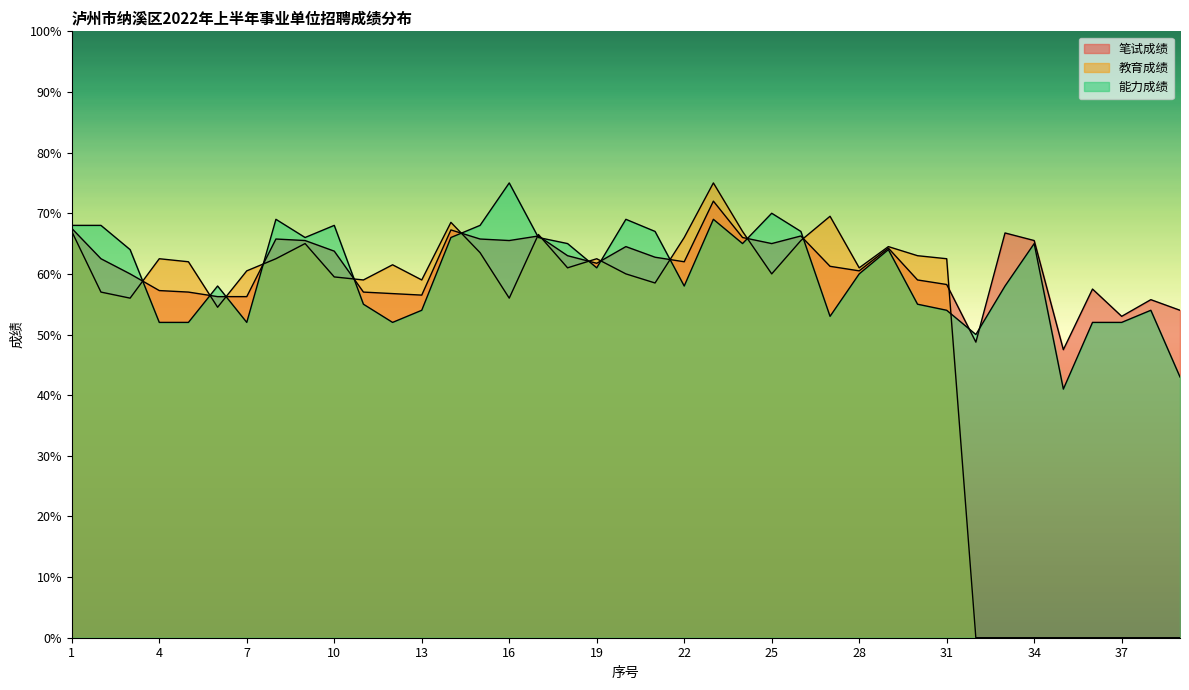

What is the average value of the 教育成绩 series?

49.7